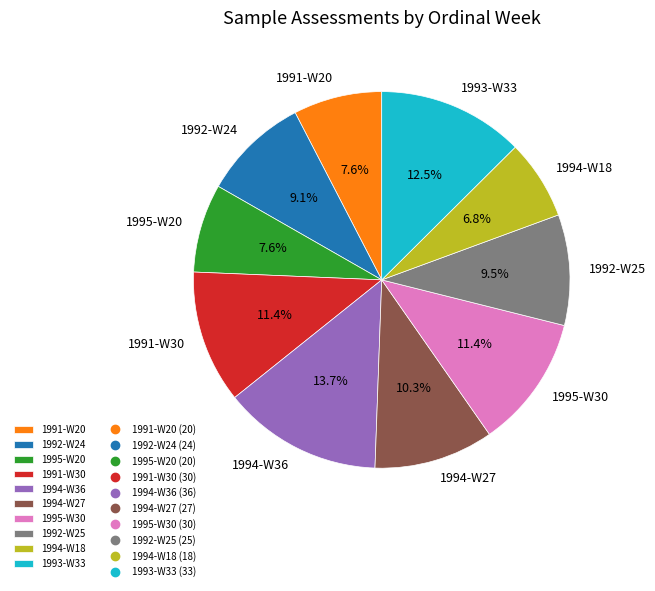

Which slice is the smallest?

1994-W18